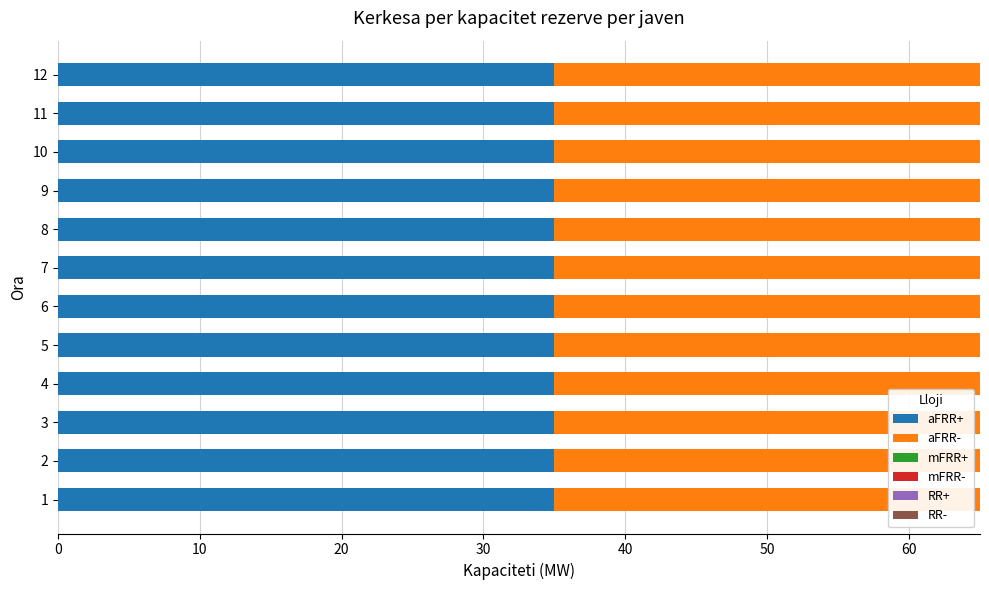

What is the average value of the aFRR+ series?

35